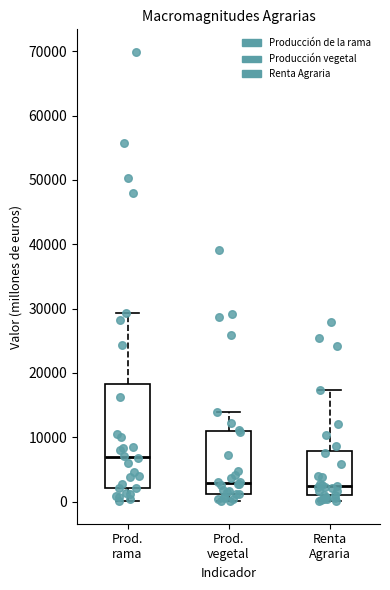

Which box has the highest median line?

Prod. rama